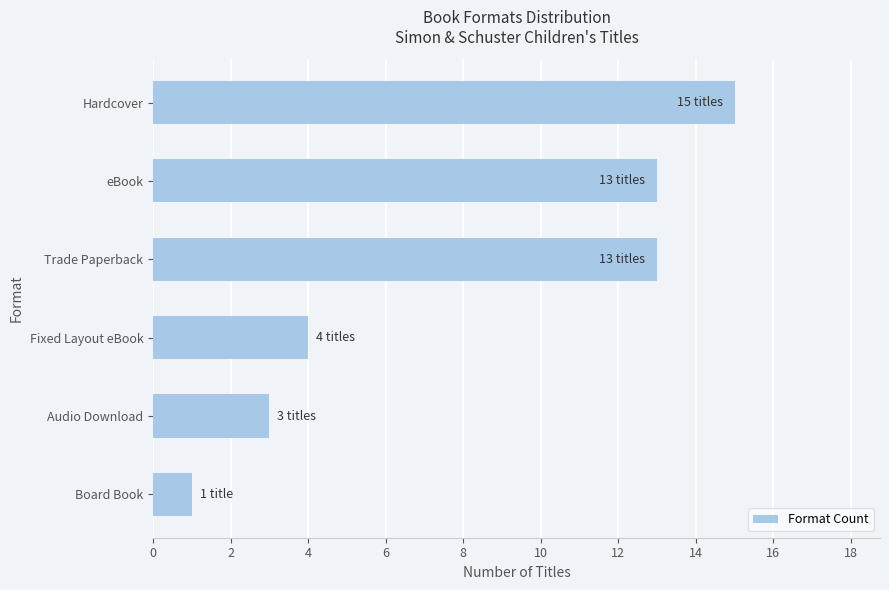

What is the change in value from Board Book to eBook?

+12